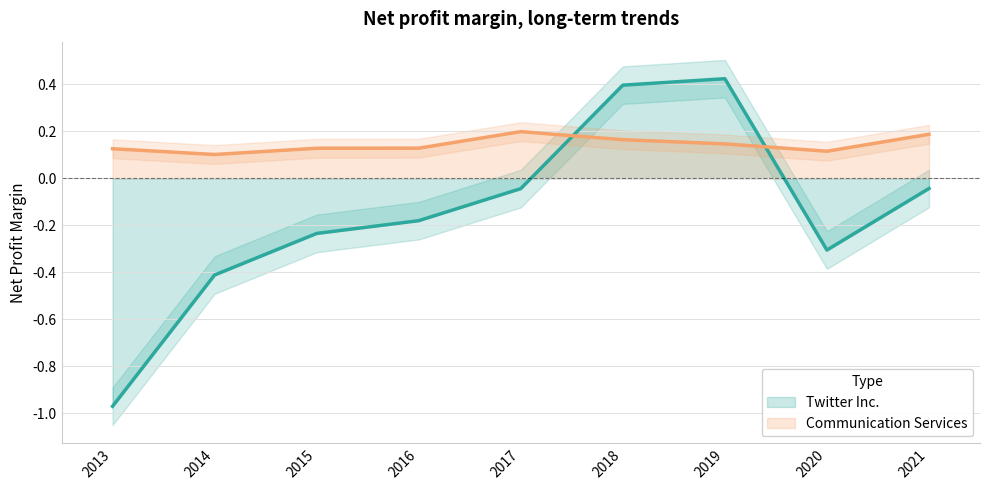

What is the difference between the maximum and minimum values in the Communication Services series?

0.1